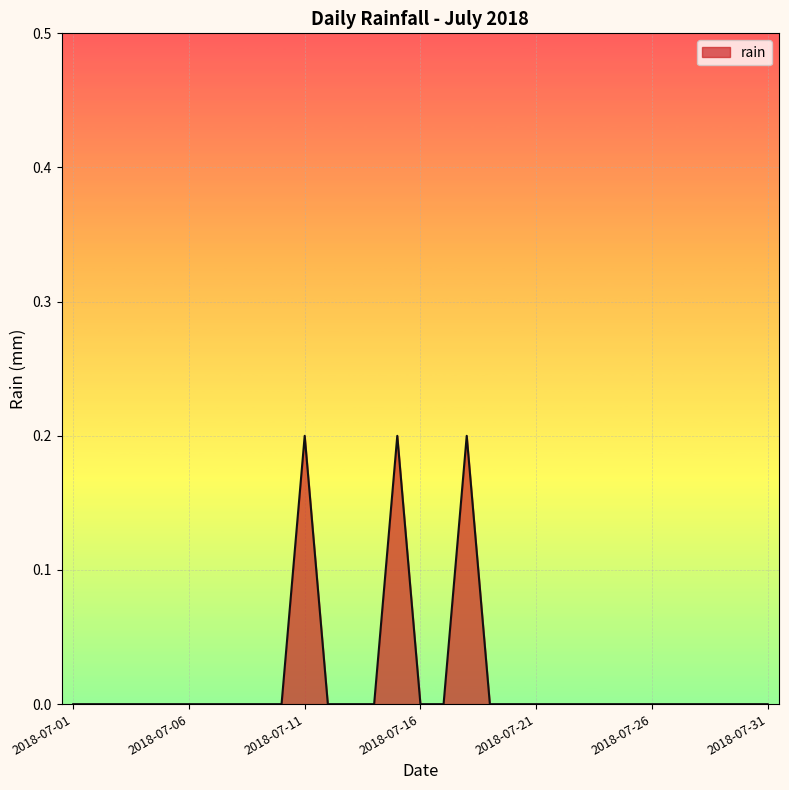

Which category has the highest value across all series?

2018-07-11